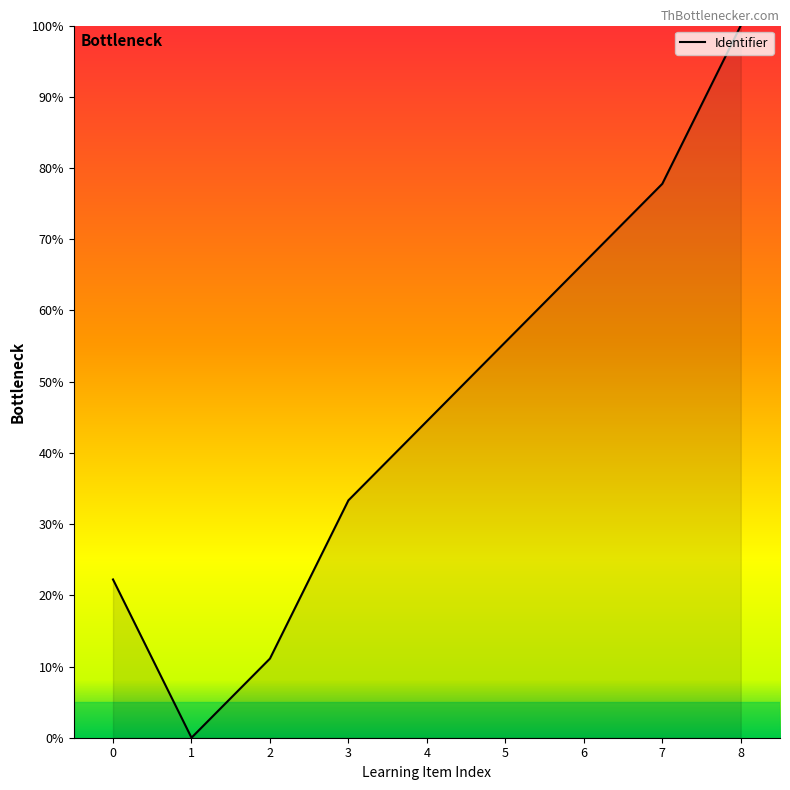

Reading left to right, transcribe all the data shown in this chart.

22.2	0.0	11.1	33.3	44.4	55.6	66.7	77.8	100.0